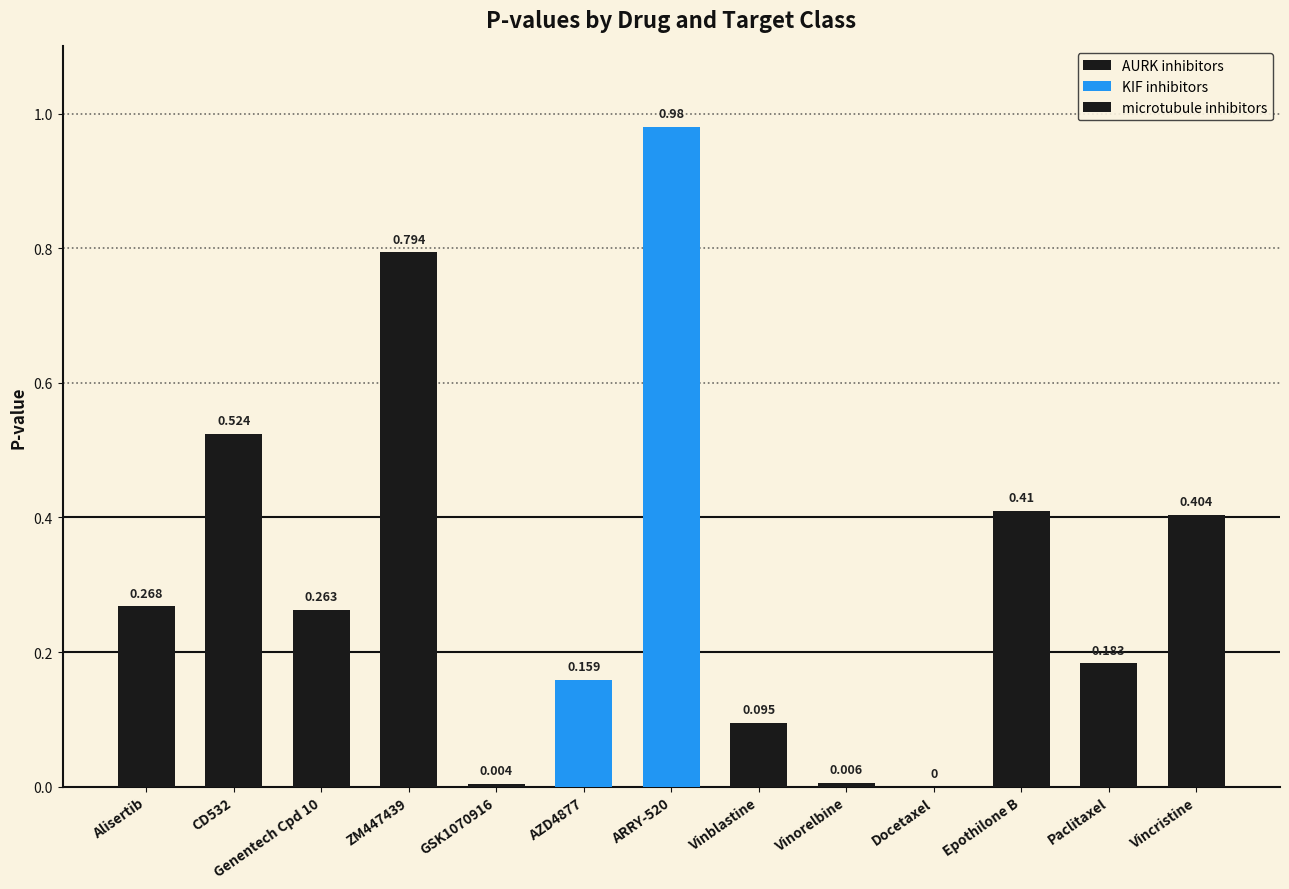

List the labels in order of value, largest first.

ARRY-520, ZM447439, CD532, Epothilone B, Vincristine, Alisertib, Genentech Cpd 10, Paclitaxel, AZD4877, Vinblastine, Vinorelbine, GSK1070916, Docetaxel